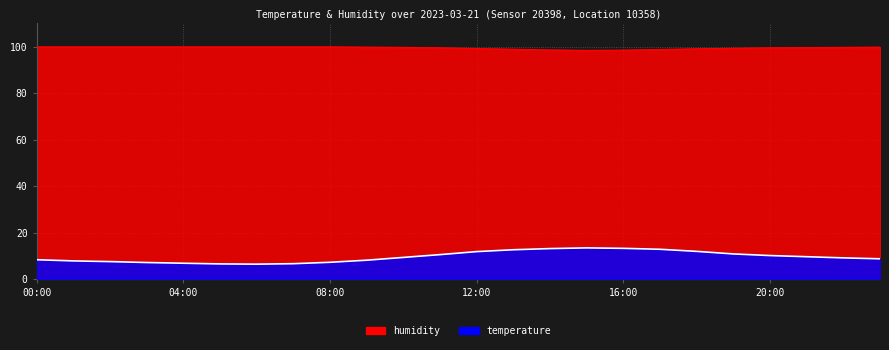

Rank the series by their average value, from highest to lowest.

humidity, temperature